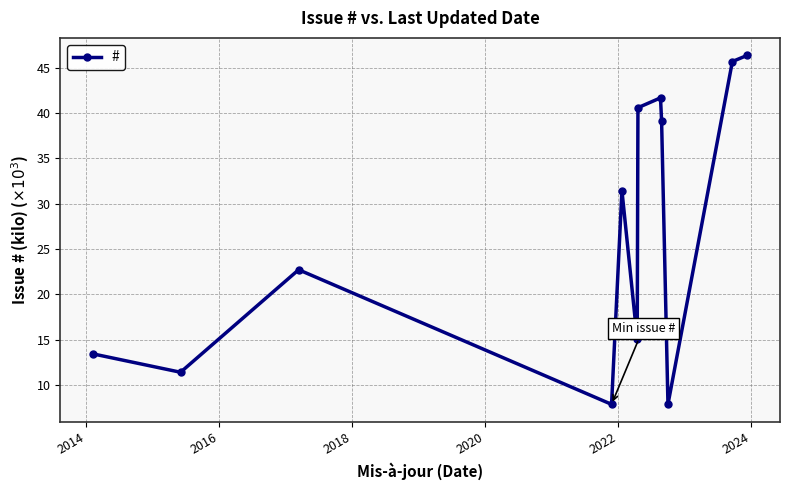

How many data points are less than 31?

6